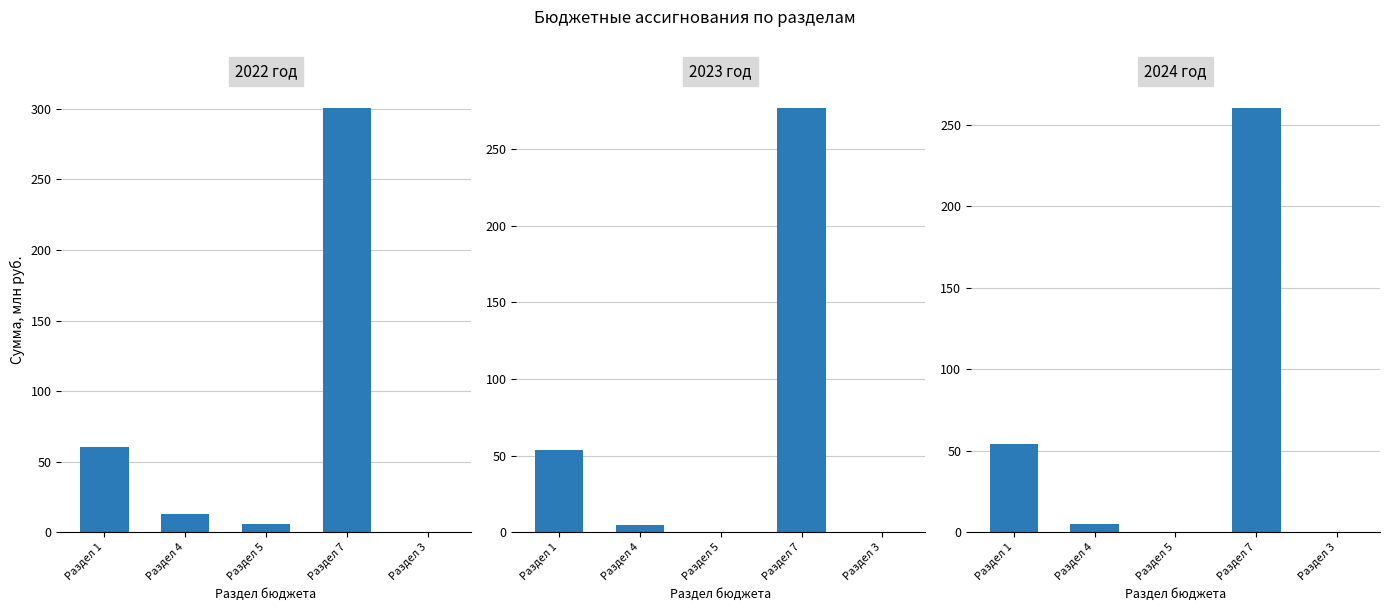

What is the label of the 3rd bar from the right?

Раздел 5